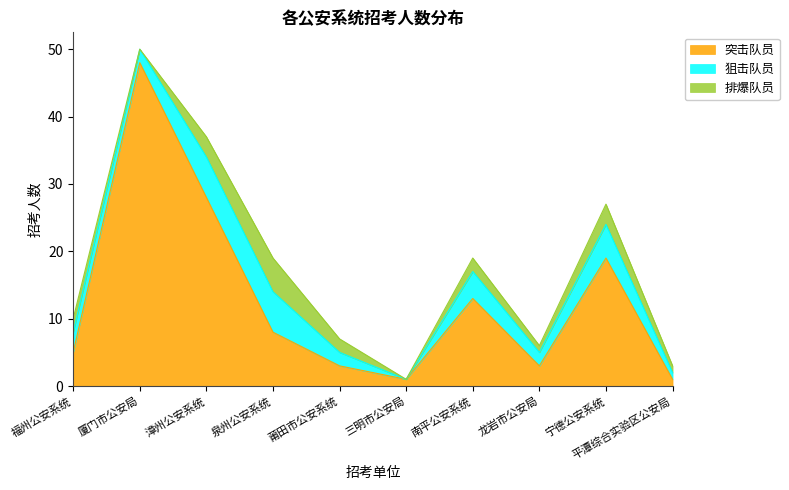

What is the maximum value for 突击队员?

48